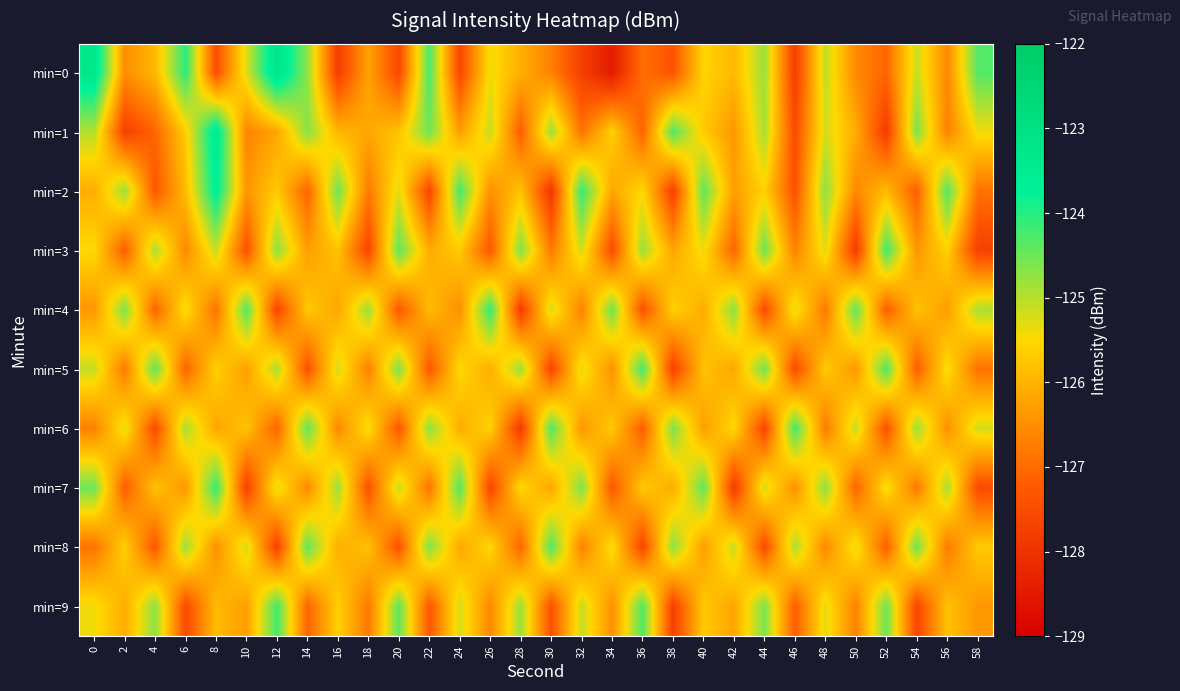

At 20, list the series in order from smallest to largest.

min=0, min=8, min=4, min=6, min=1, min=2, min=7, min=5, min=3, min=9